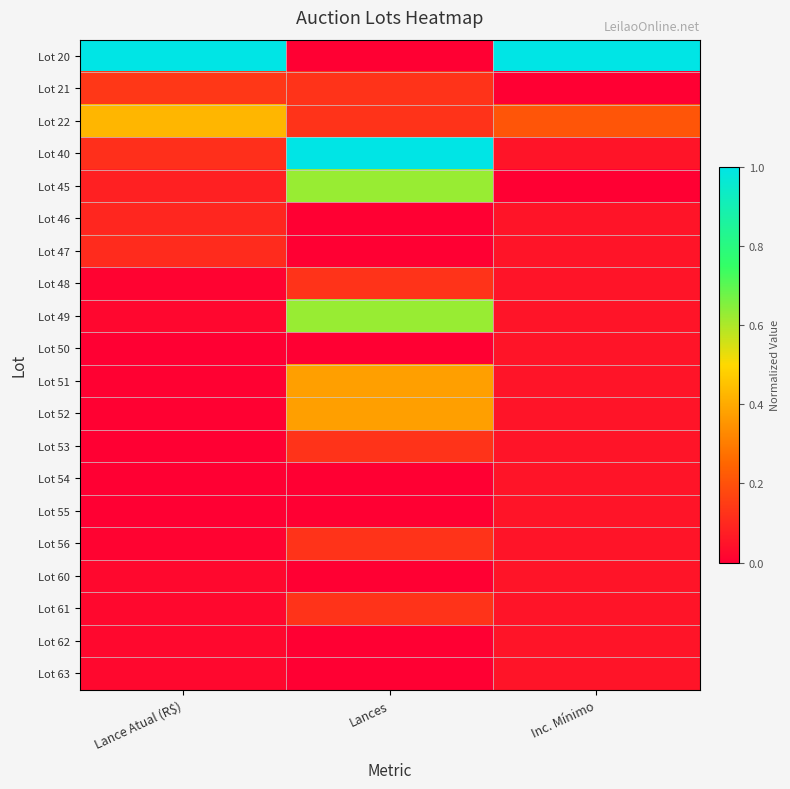

Reading right to left, extract all data points from this chart.

Lot 20: Inc. Mínimo=1.0	Lances=0.0	Lance Atual (R$)=1.0
Lot 21: Inc. Mínimo=0.0	Lances=0.1	Lance Atual (R$)=0.1
Lot 22: Inc. Mínimo=0.2	Lances=0.1	Lance Atual (R$)=0.4
Lot 40: Inc. Mínimo=0.1	Lances=1.0	Lance Atual (R$)=0.1
Lot 45: Inc. Mínimo=0.0	Lances=0.6	Lance Atual (R$)=0.1
Lot 46: Inc. Mínimo=0.1	Lances=0.0	Lance Atual (R$)=0.1
Lot 47: Inc. Mínimo=0.1	Lances=0.0	Lance Atual (R$)=0.1
Lot 48: Inc. Mínimo=0.1	Lances=0.1	Lance Atual (R$)=0.0
Lot 49: Inc. Mínimo=0.1	Lances=0.6	Lance Atual (R$)=0.0
Lot 50: Inc. Mínimo=0.1	Lances=0.0	Lance Atual (R$)=0.0
Lot 51: Inc. Mínimo=0.1	Lances=0.4	Lance Atual (R$)=0.0
Lot 52: Inc. Mínimo=0.1	Lances=0.4	Lance Atual (R$)=0.0
Lot 53: Inc. Mínimo=0.1	Lances=0.1	Lance Atual (R$)=0.0
Lot 54: Inc. Mínimo=0.1	Lances=0.0	Lance Atual (R$)=0.0
Lot 55: Inc. Mínimo=0.1	Lances=0.0	Lance Atual (R$)=0.0
Lot 56: Inc. Mínimo=0.1	Lances=0.1	Lance Atual (R$)=0.0
Lot 60: Inc. Mínimo=0.1	Lances=0.0	Lance Atual (R$)=0.0
Lot 61: Inc. Mínimo=0.1	Lances=0.1	Lance Atual (R$)=0.0
Lot 62: Inc. Mínimo=0.1	Lances=0.0	Lance Atual (R$)=0.0
Lot 63: Inc. Mínimo=0.1	Lances=0.0	Lance Atual (R$)=0.0